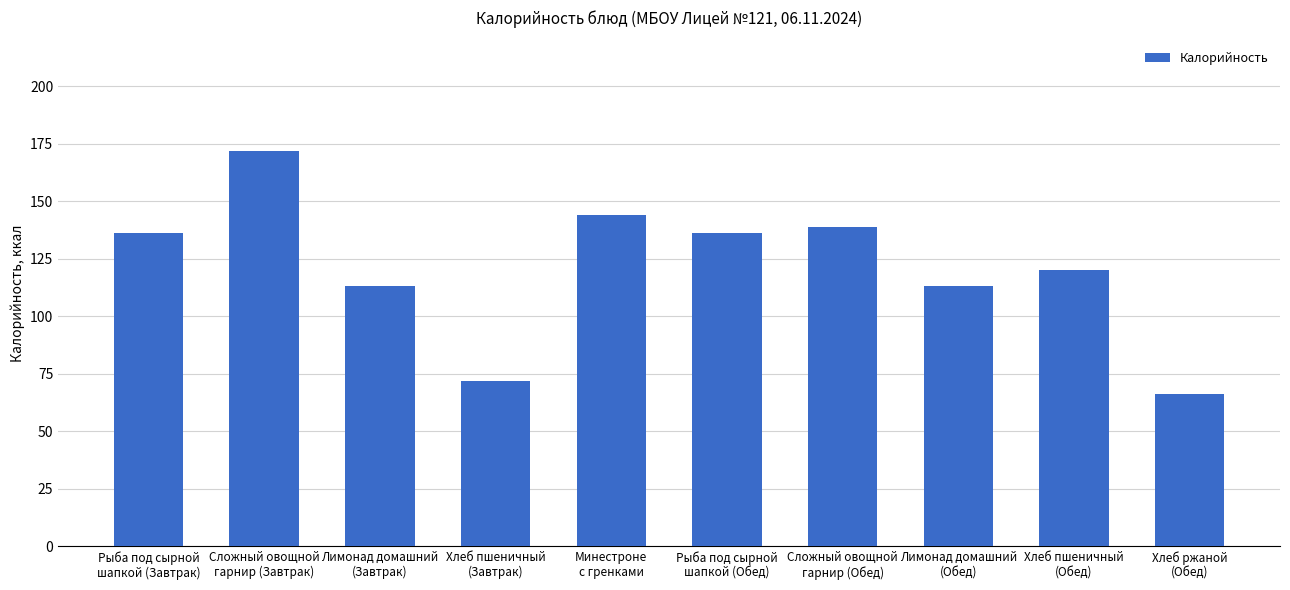

What is the label of the 10th bar from the left?

Хлеб ржаной
(Обед)